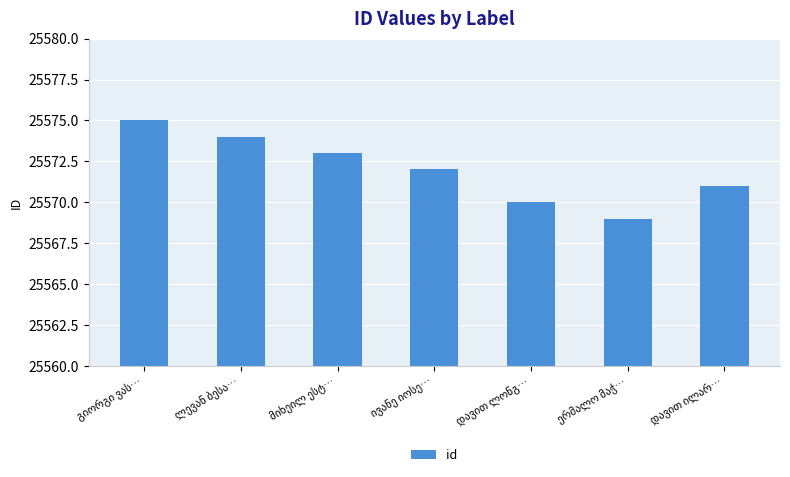

What is the value of the 6th bar from the left?

25569